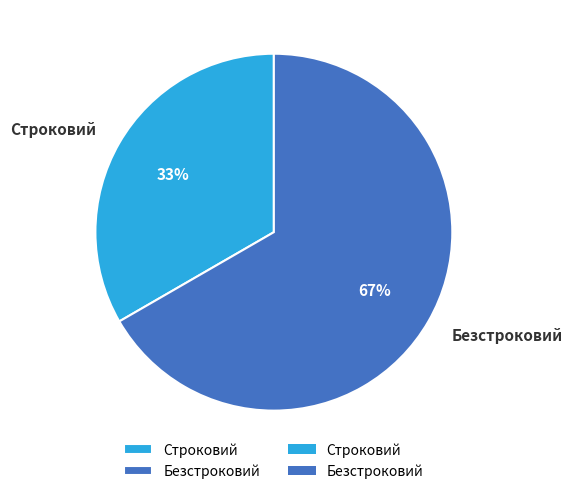

Which slice is the largest?

Безстроковий